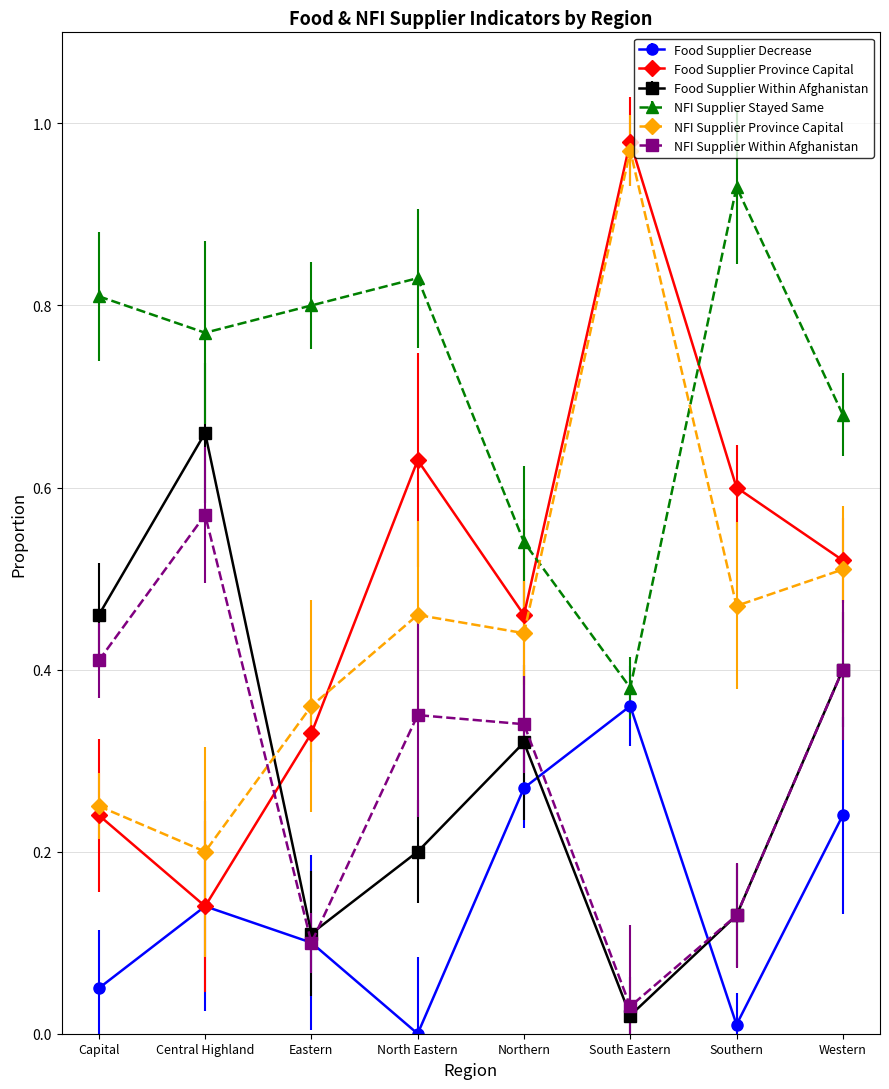

Which series has the widest spread of values?

Food Supplier Province Capital